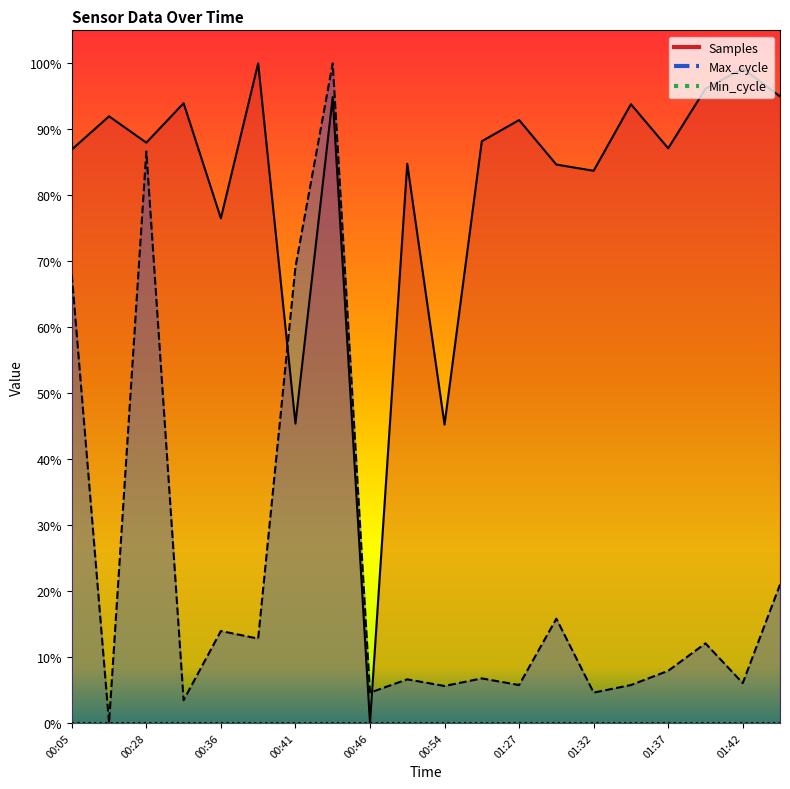

After their last crossing, which series has the higher values: Samples or Max_cycle?

Samples